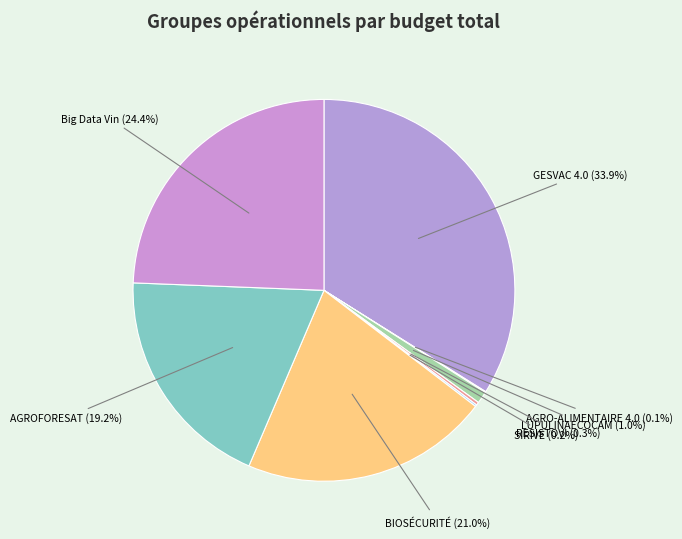

Which has a higher value, BIOSÉCURITÉ or Big Data Vin?

Big Data Vin